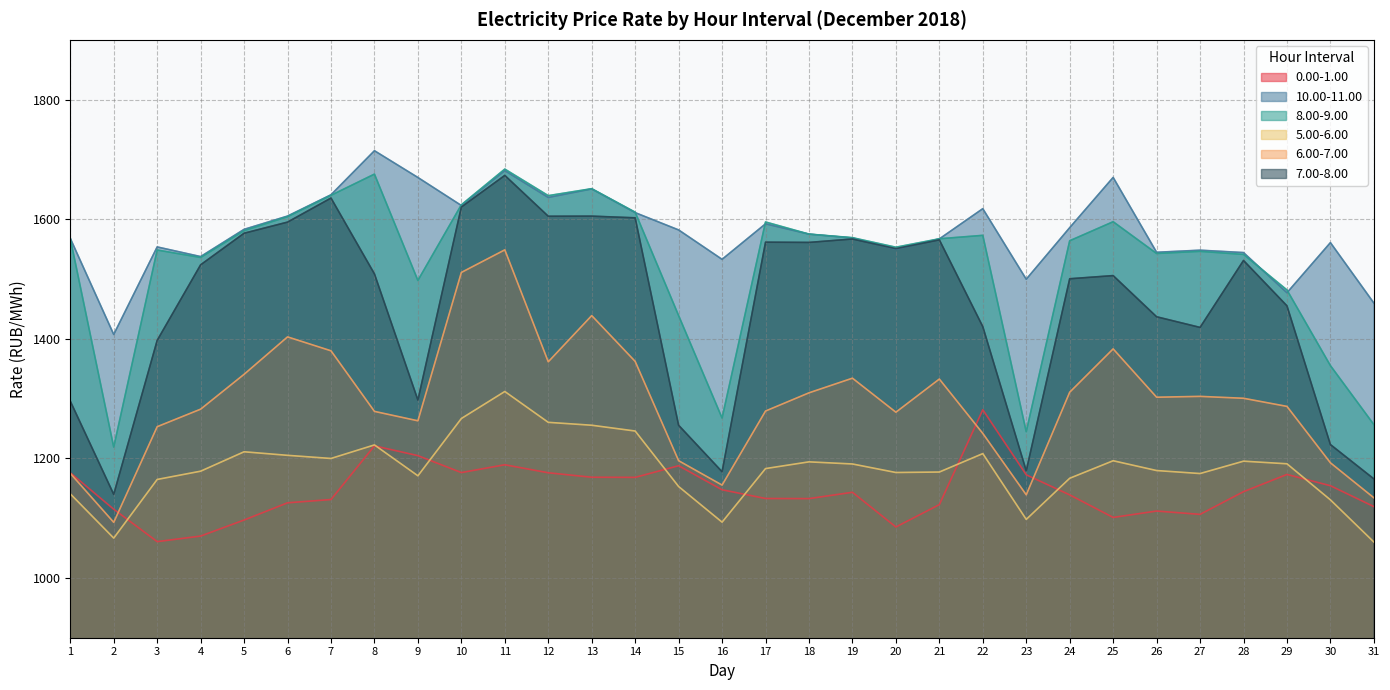

Which has a higher value, 27 or 19?

19